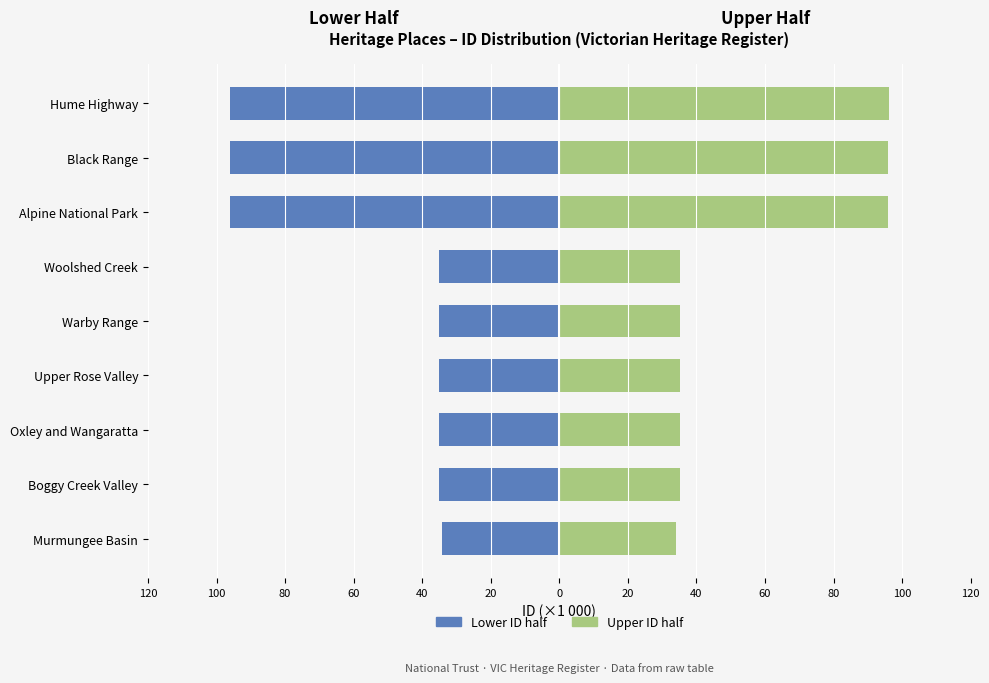

At Warby Range, list the series in order from smallest to largest.

Left (Lower ID half), Right (Upper ID half)